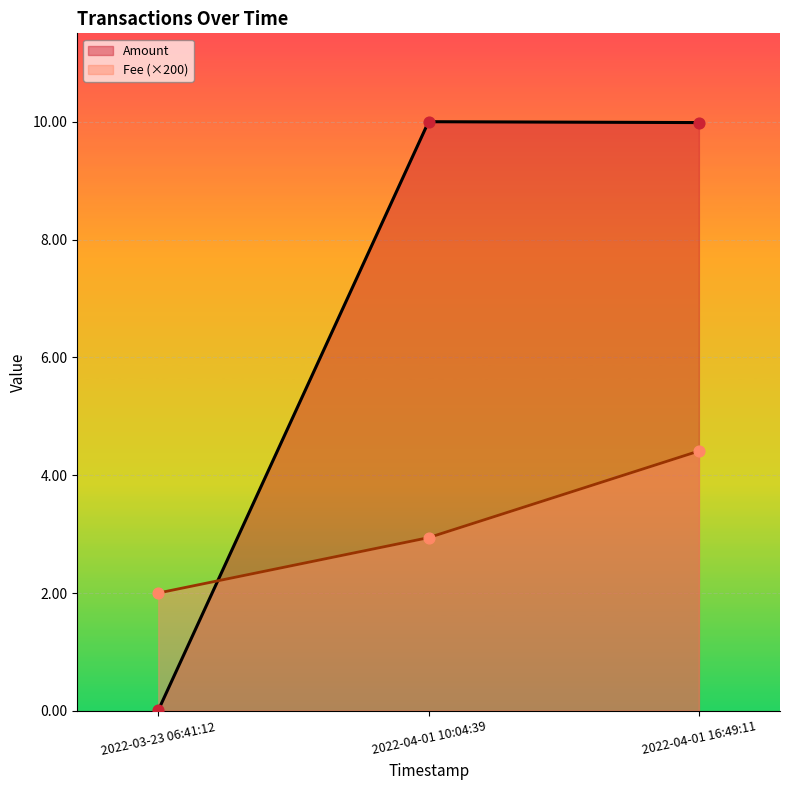

At which category is the sum across all series the highest?

2022-04-01 16:49:11